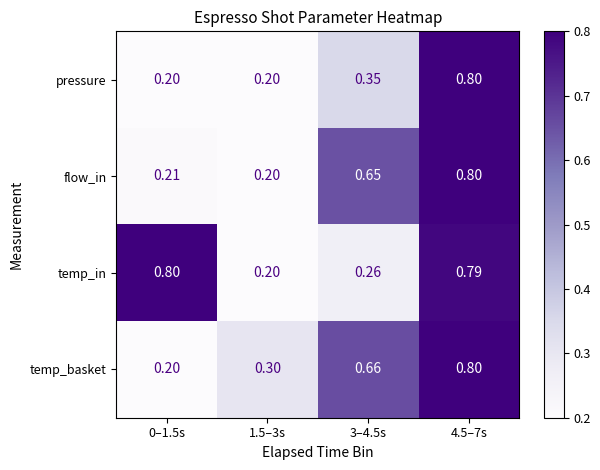

Rank the series by their average value, from highest to lowest.

temp_in, temp_basket, flow_in, pressure